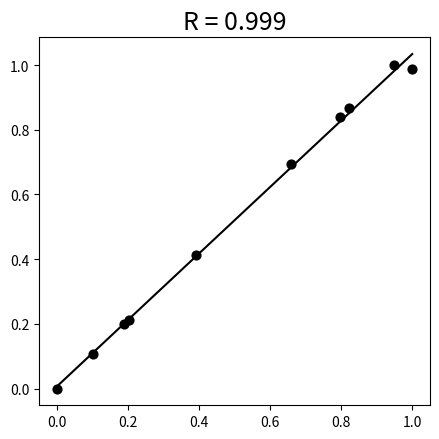

What is the average Y value?

0.5